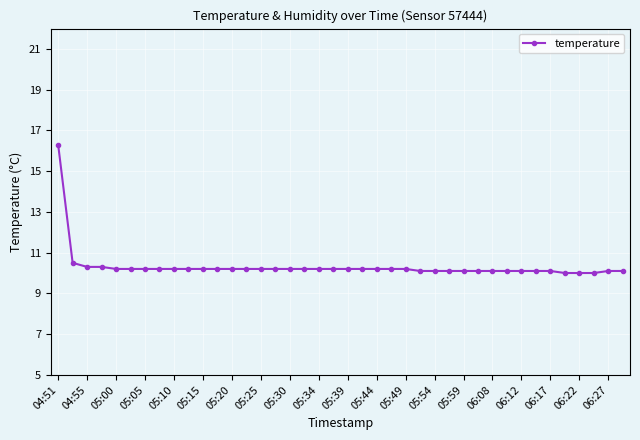

What is the smallest value displayed?

10.0